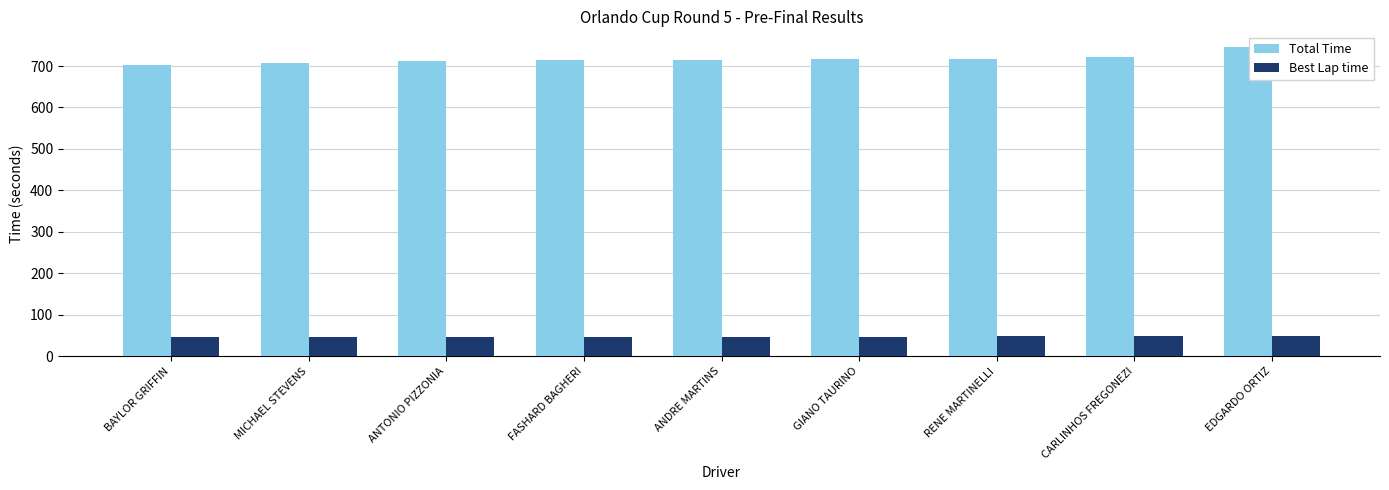

List the series in order of their overall mean, lowest first.

Best Lap time, Total Time